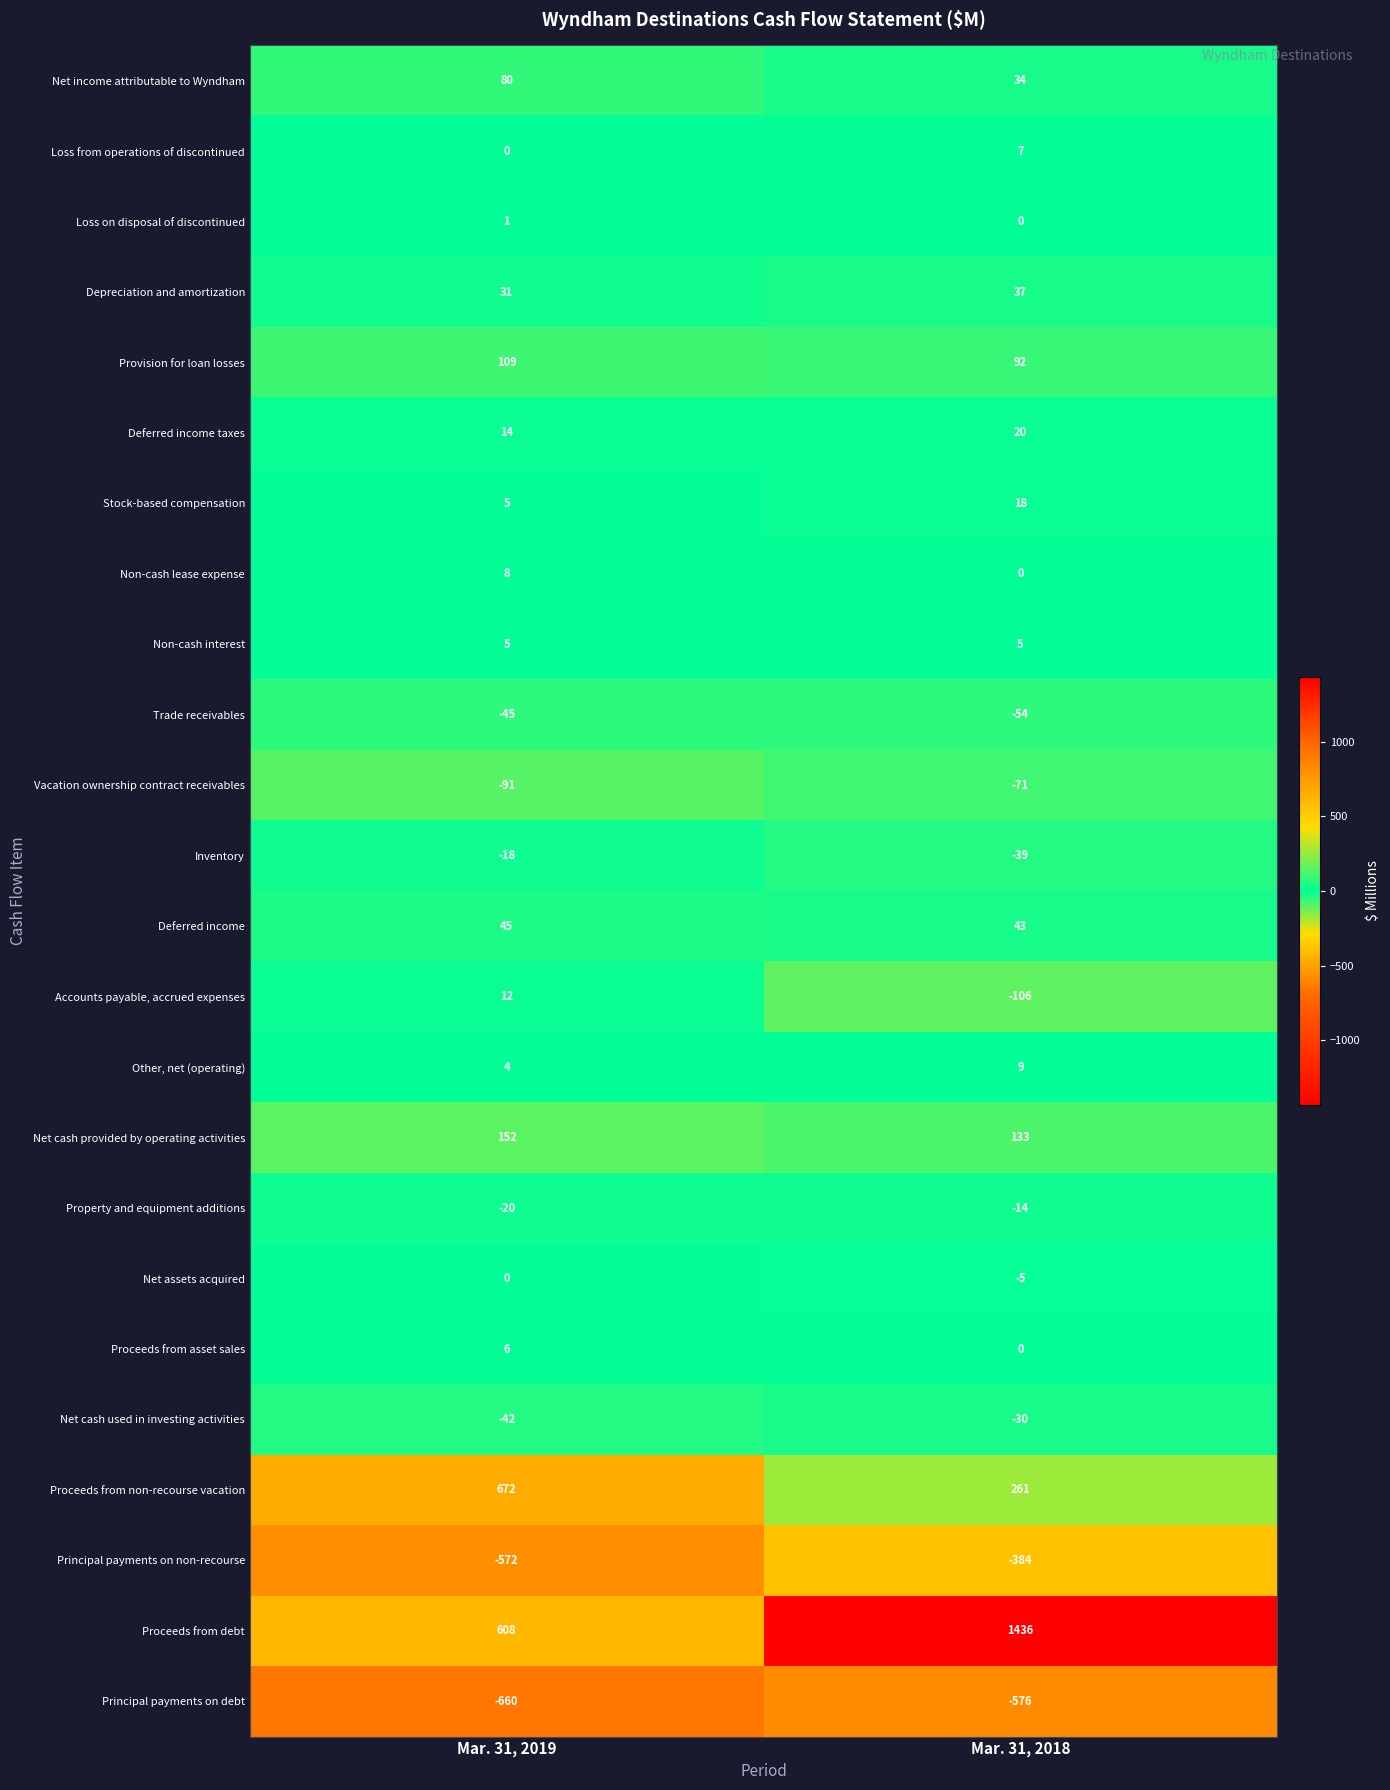

Which series has the widest spread of values?

Proceeds from debt